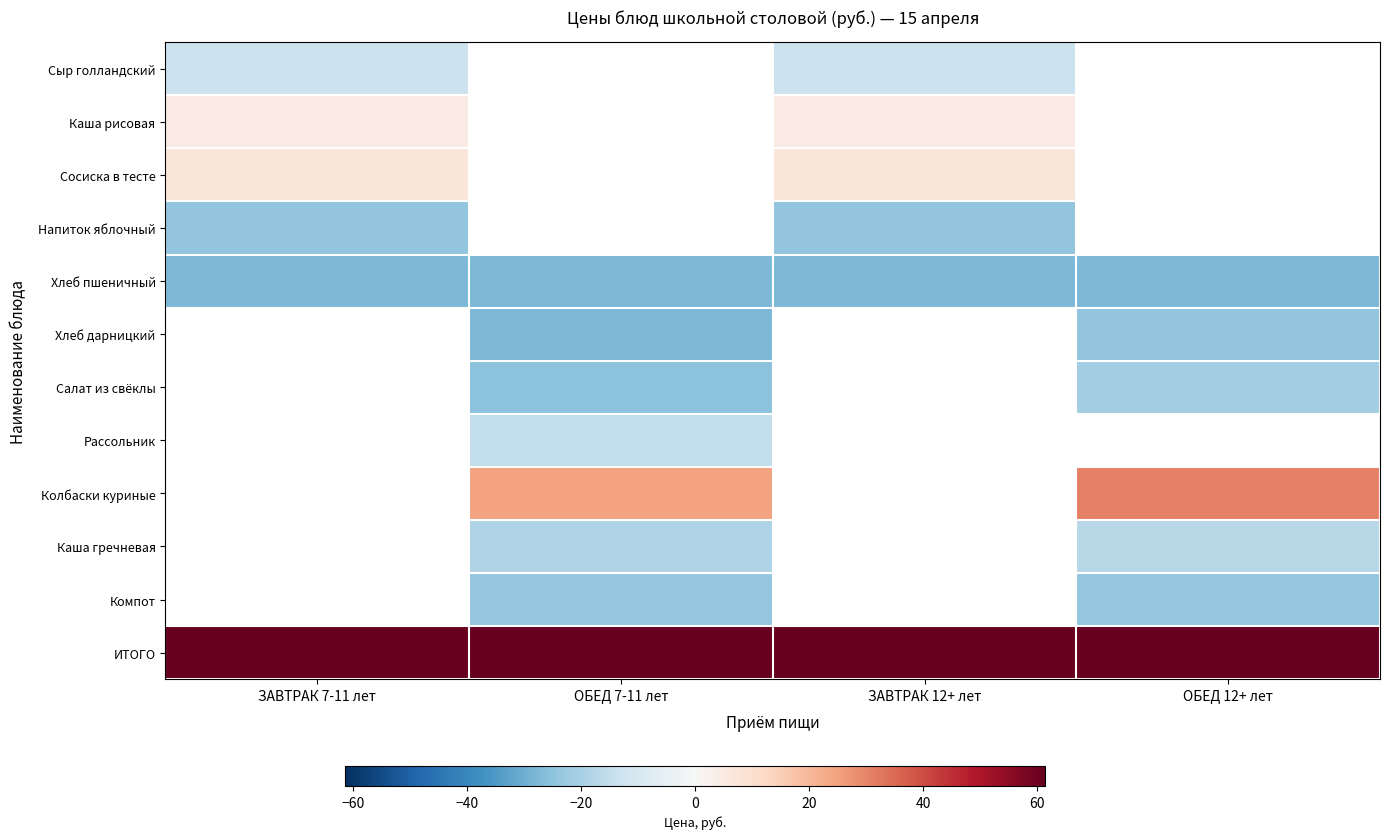

How many distinct data groups are displayed?

12